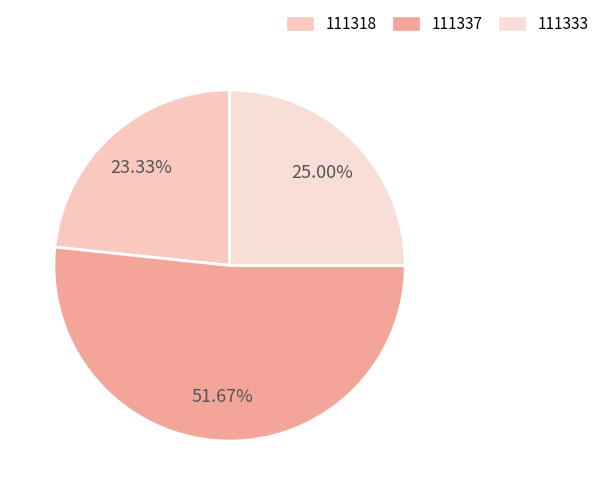

To the nearest percent, what is the combined percentage of 111318 and 111337?

75%